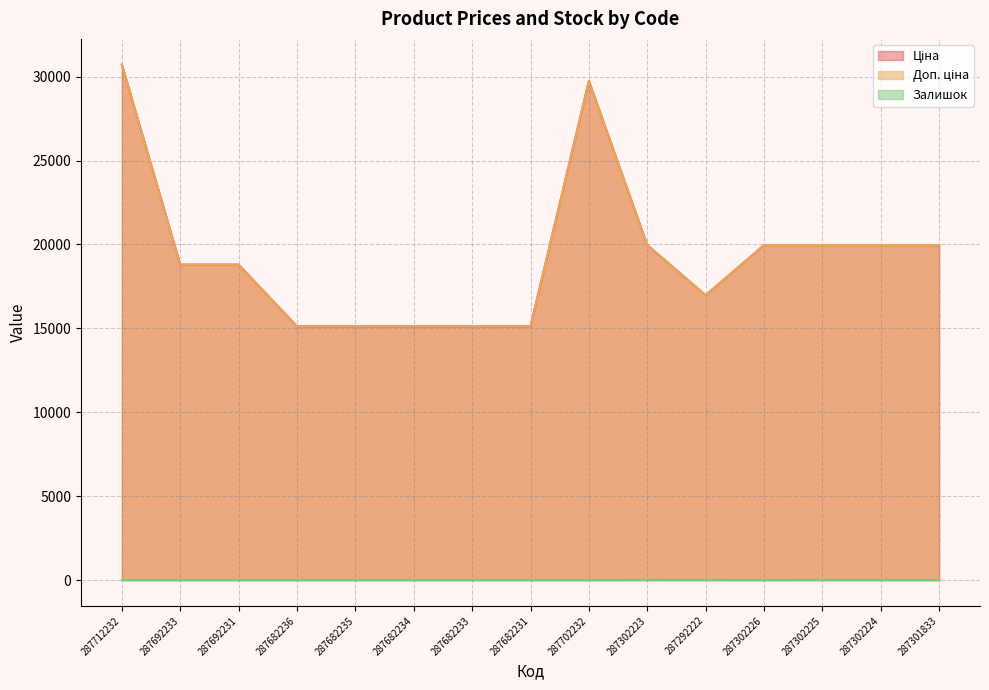

At which label does Залишок reach its minimum?

287712232